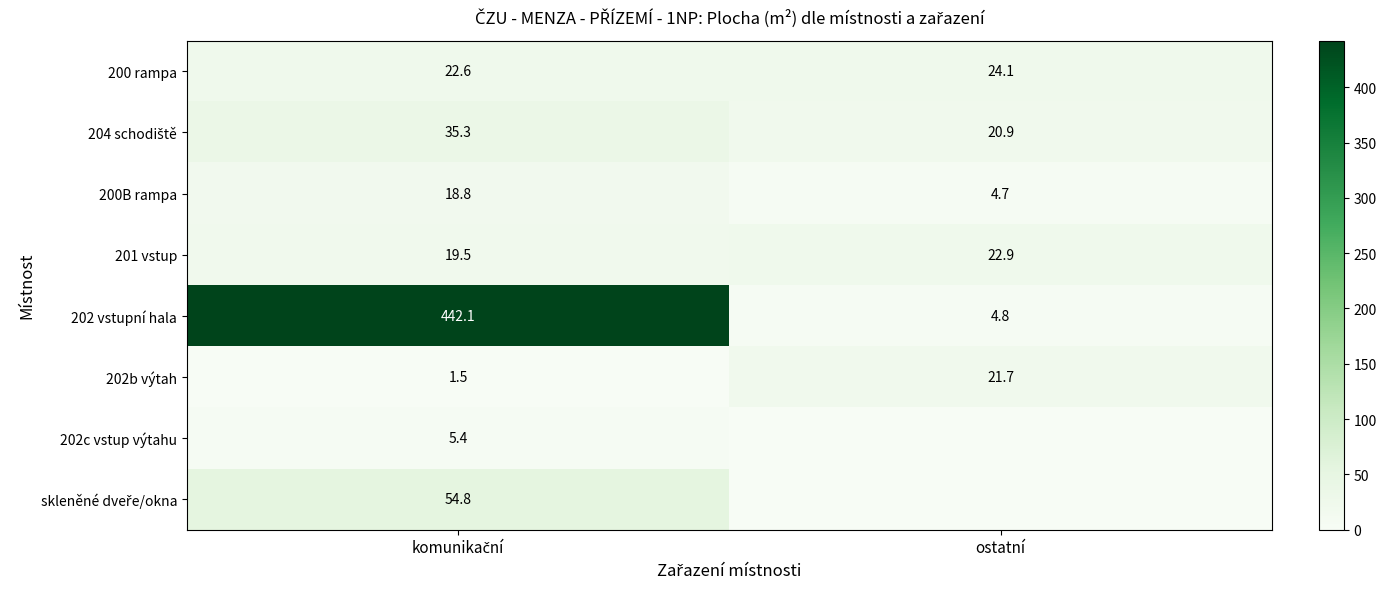

What is the approximate value of 202b výtah at ostatní?

21.7